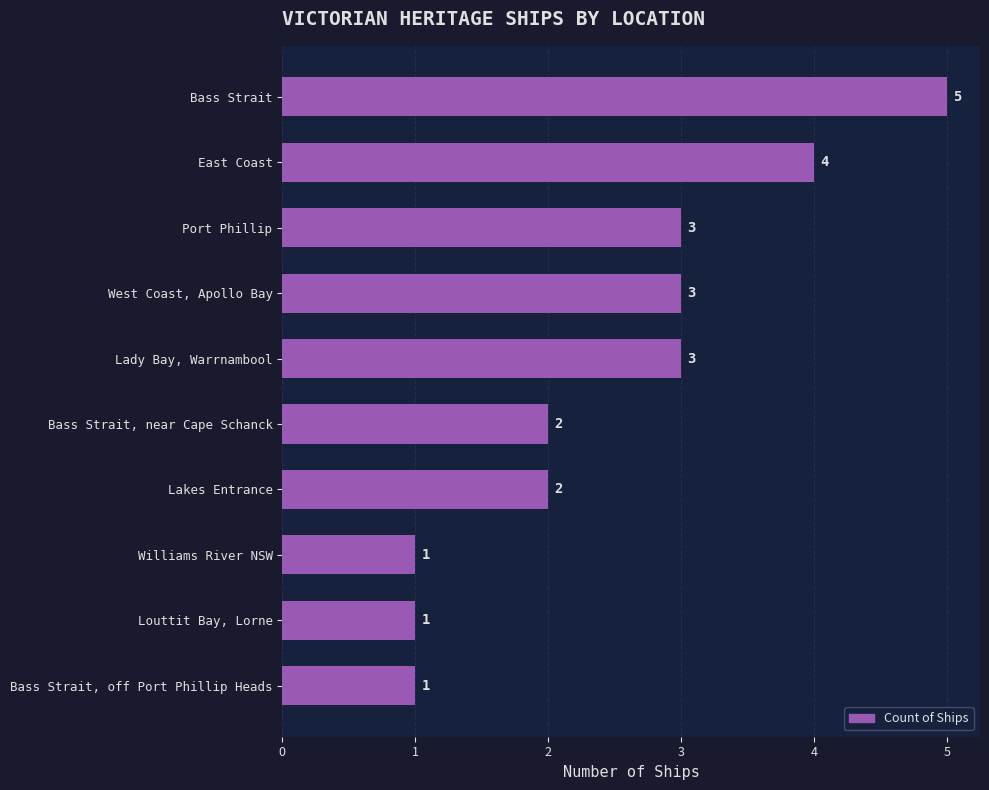

Does the chart contain stacked bars?

No